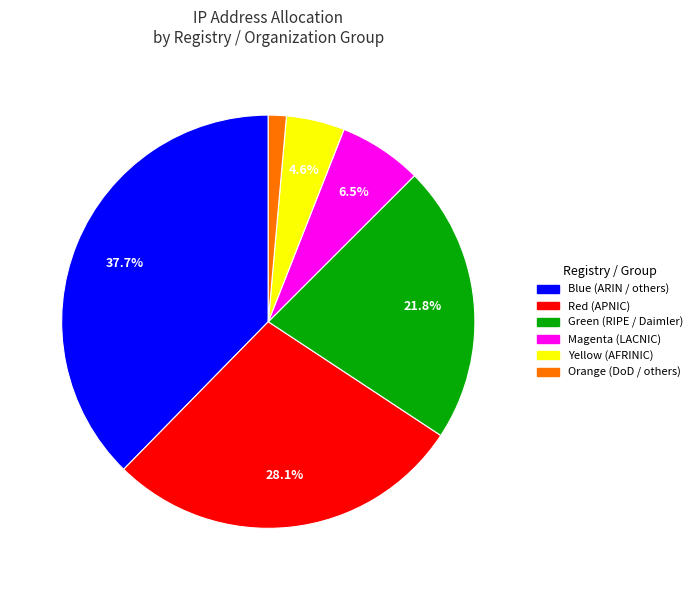

Rank the categories by value from highest to lowest.

Blue (ARIN / others), Red (APNIC), Green (RIPE / Daimler), Magenta (LACNIC), Yellow (AFRINIC), Orange (DoD / others)